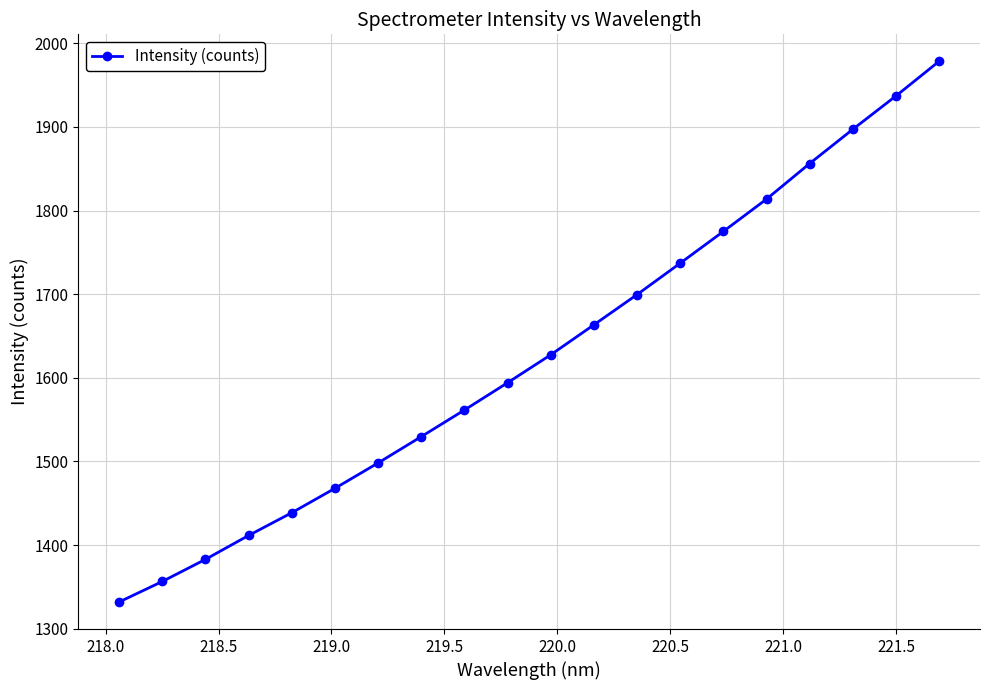

Reading left to right, list all the values displayed in this chart.

1331.9	1356.4	1382.9	1411.4	1438.6	1467.8	1498.2	1529.7	1561.5	1594.1	1627.5	1663.4	1699.5	1737.1	1775.0	1813.6	1856.2	1897.1	1937.0	1978.4